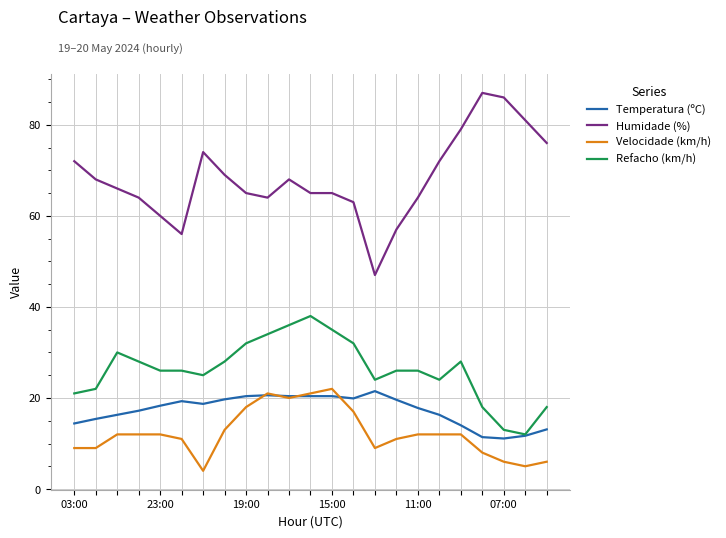

Which series has the widest spread of values?

Humidade (%)